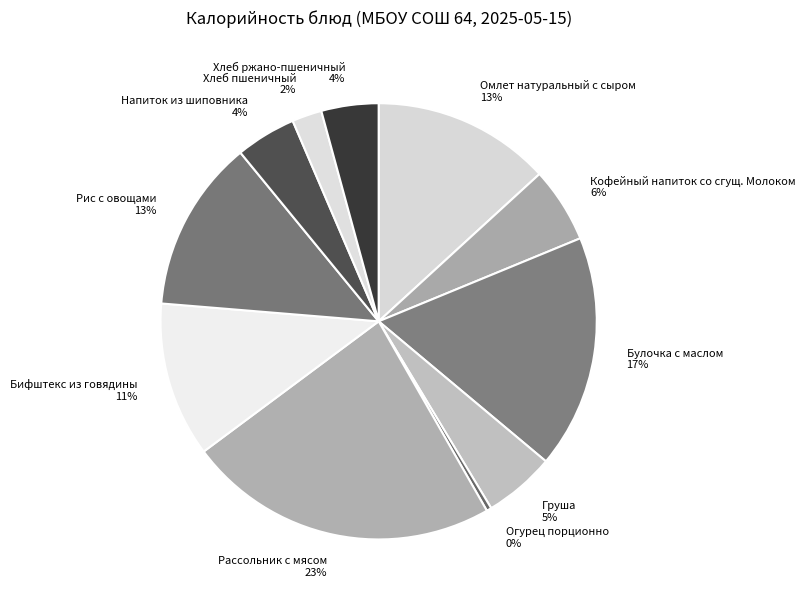

What is the largest slice in the pie chart?

Рассольник с мясом